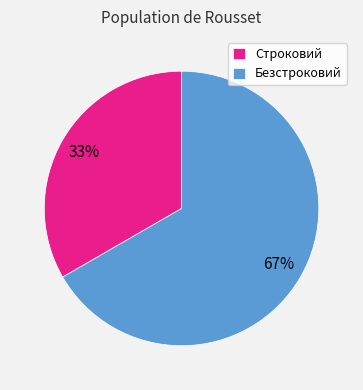

Count the number of slices in the pie.

2